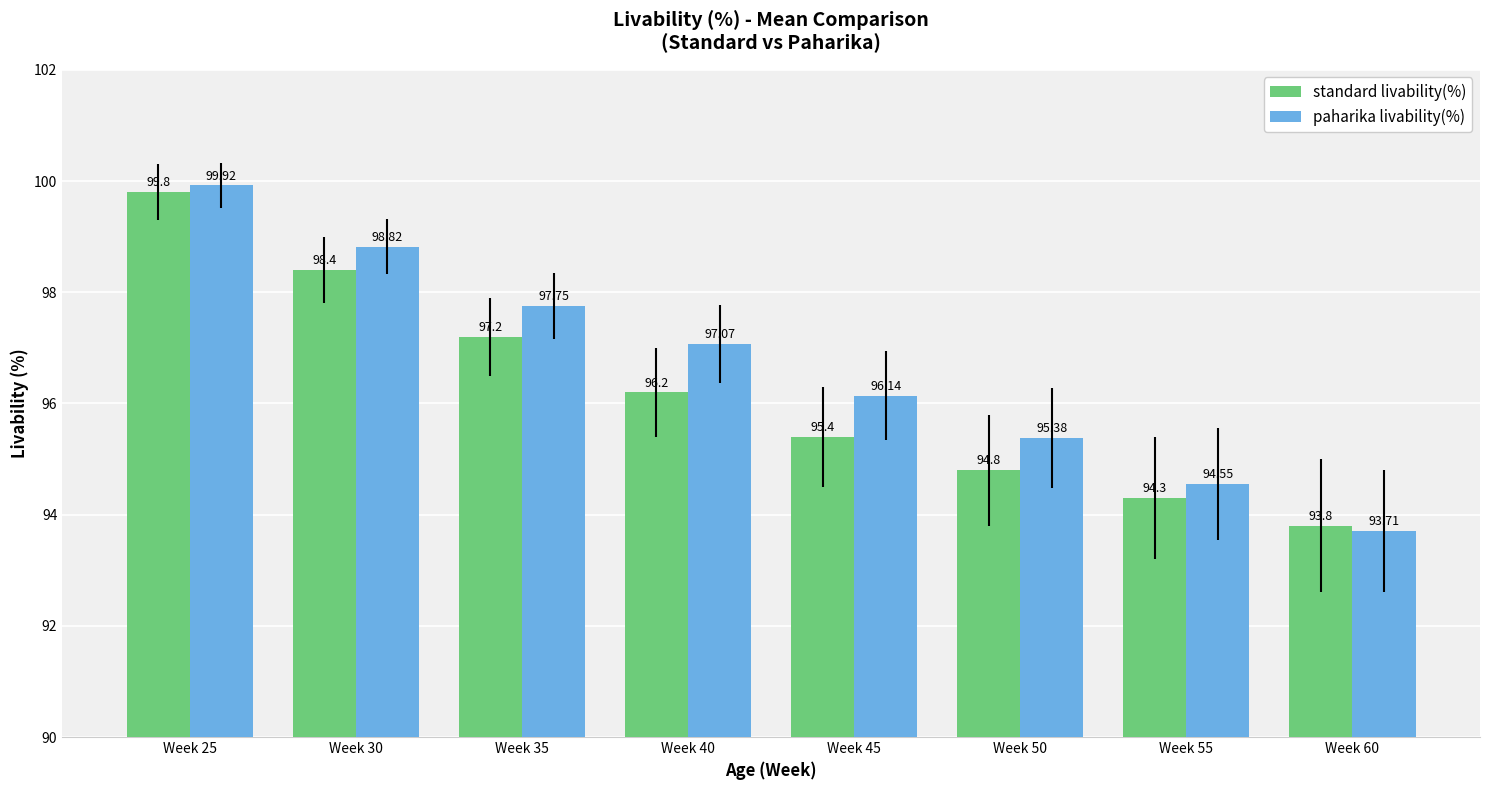

At which label does standard livability(%) reach its peak?

Week 25